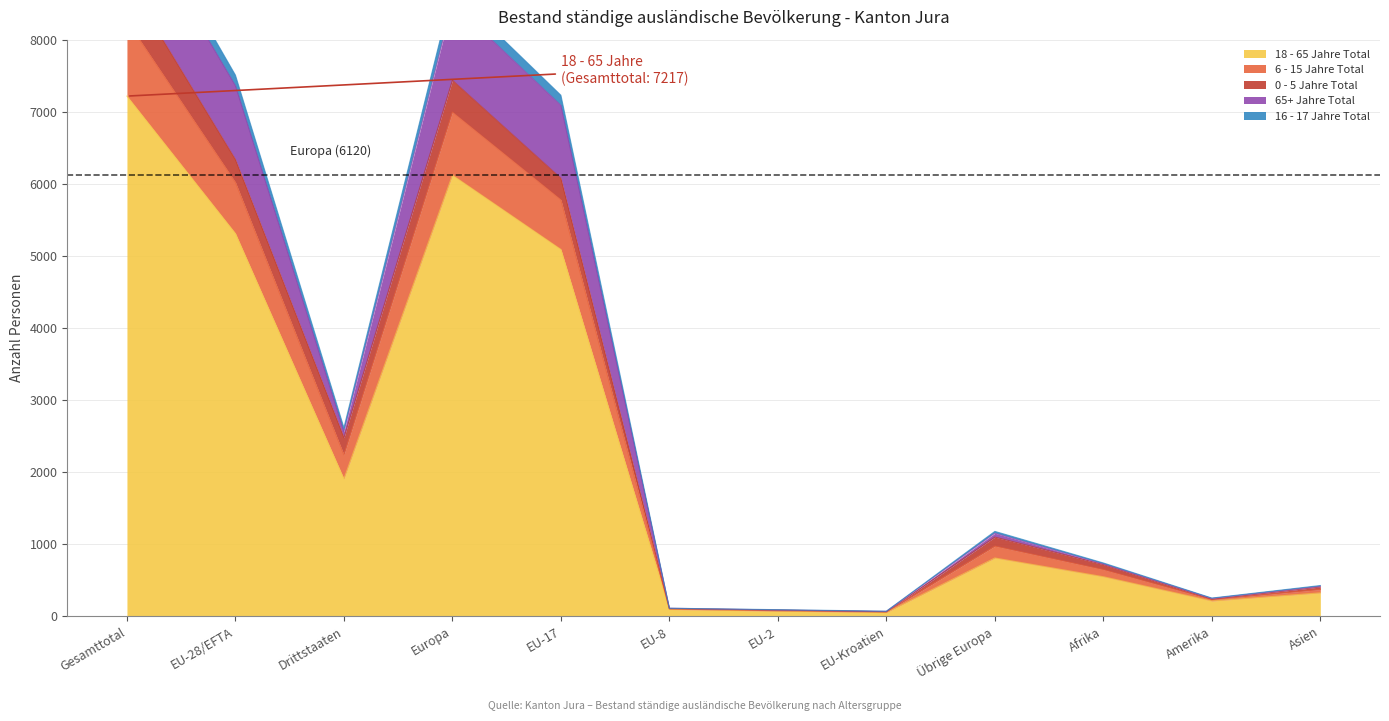

At which label does 6 - 15 Jahre Total reach its peak?

Gesamttotal